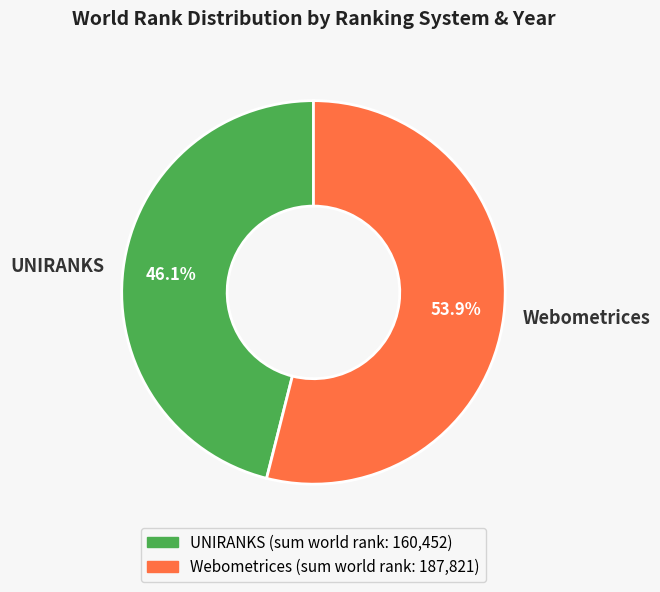

What is the ratio of the value at UNIRANKS to the value at Webometrices?

0.9